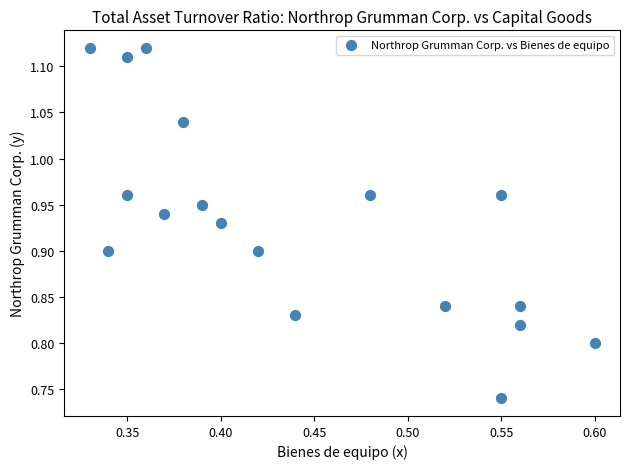

What is the range of Y values (max minus min)?

0.4